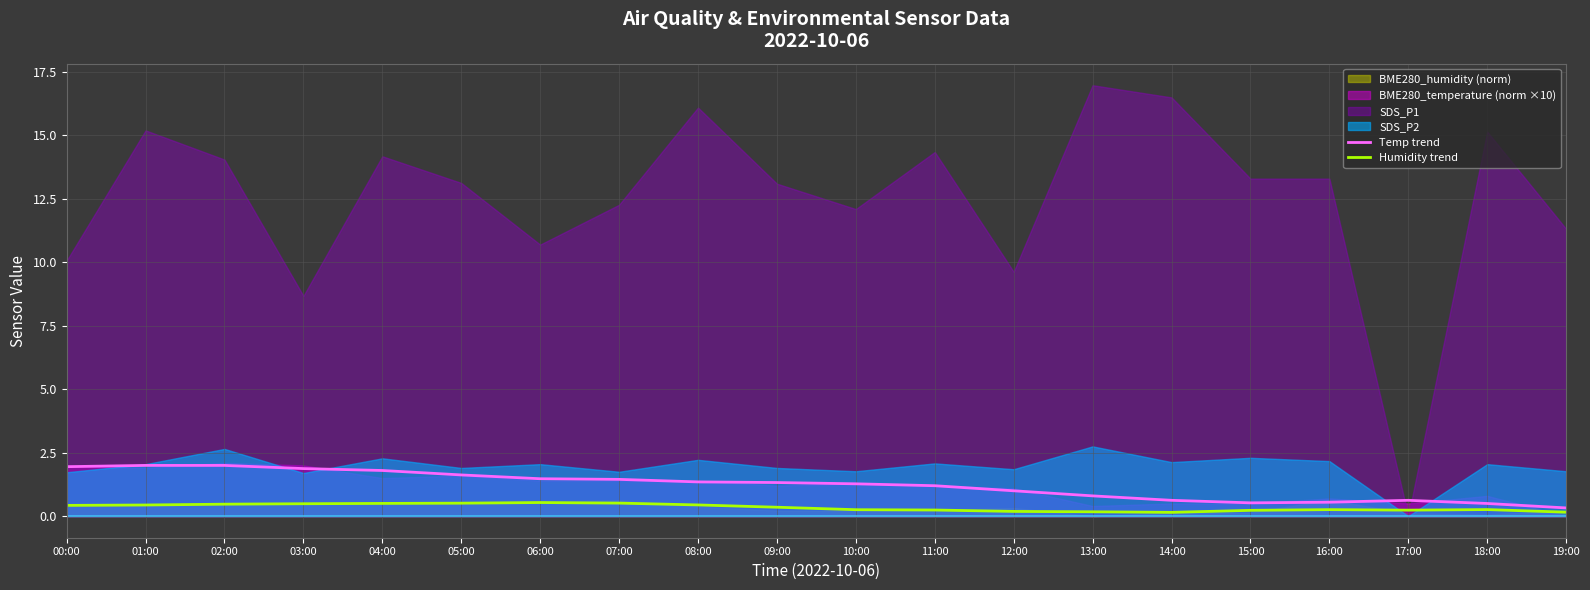

True or false: Temp trend has a value of 1.5 at 06:00.

True